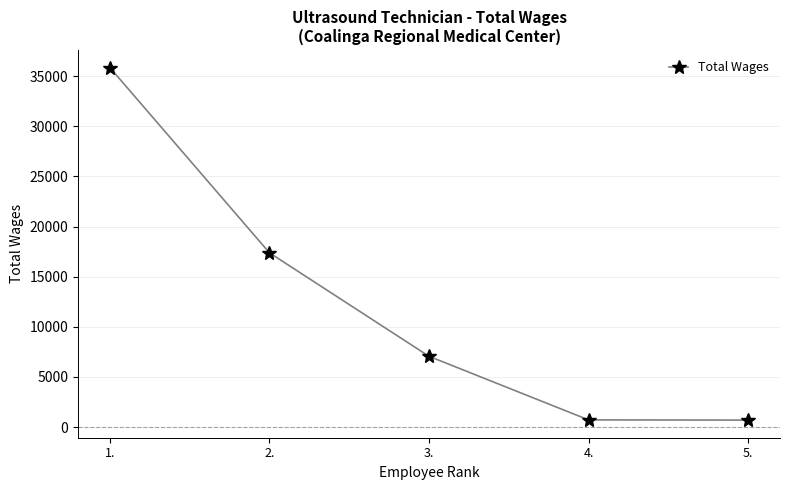

Which label corresponds to the largest value in the chart?

1.